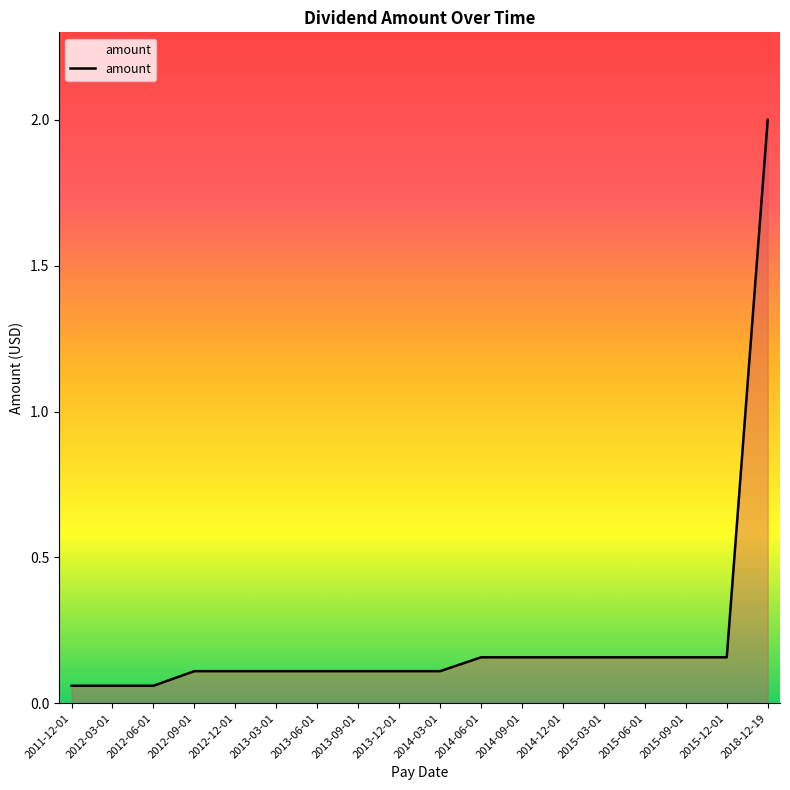

The value at 2018-12-19 is 2.0. True or false?

True